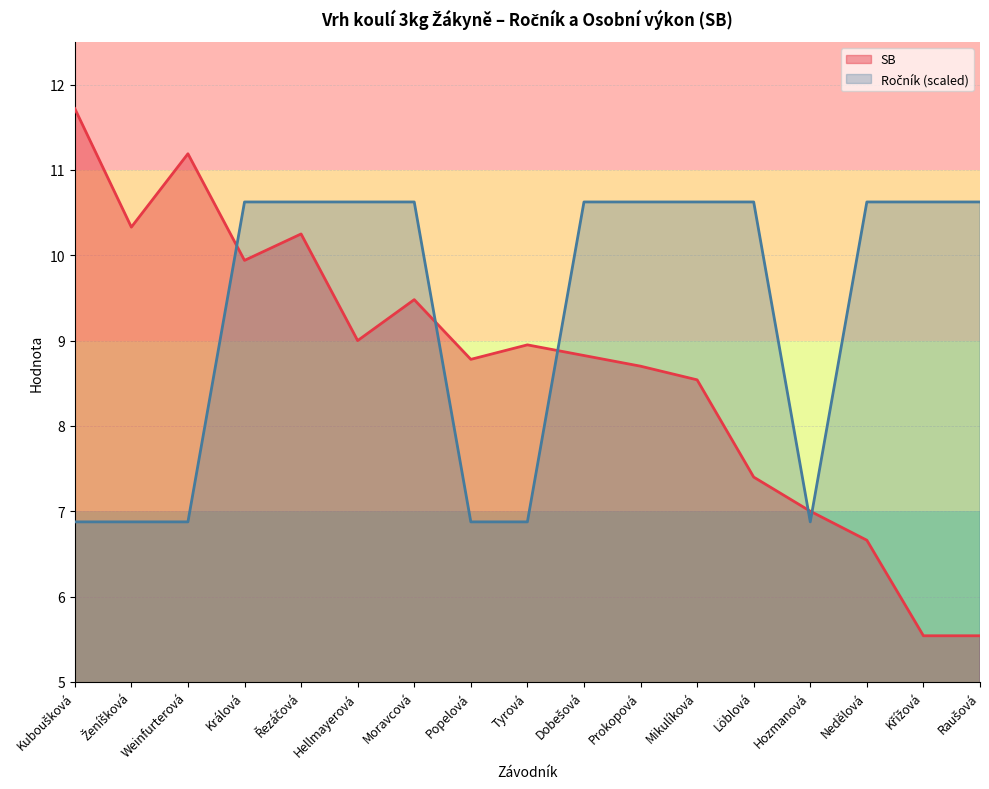

Is it true that the value at Löblová is 18.8?

False